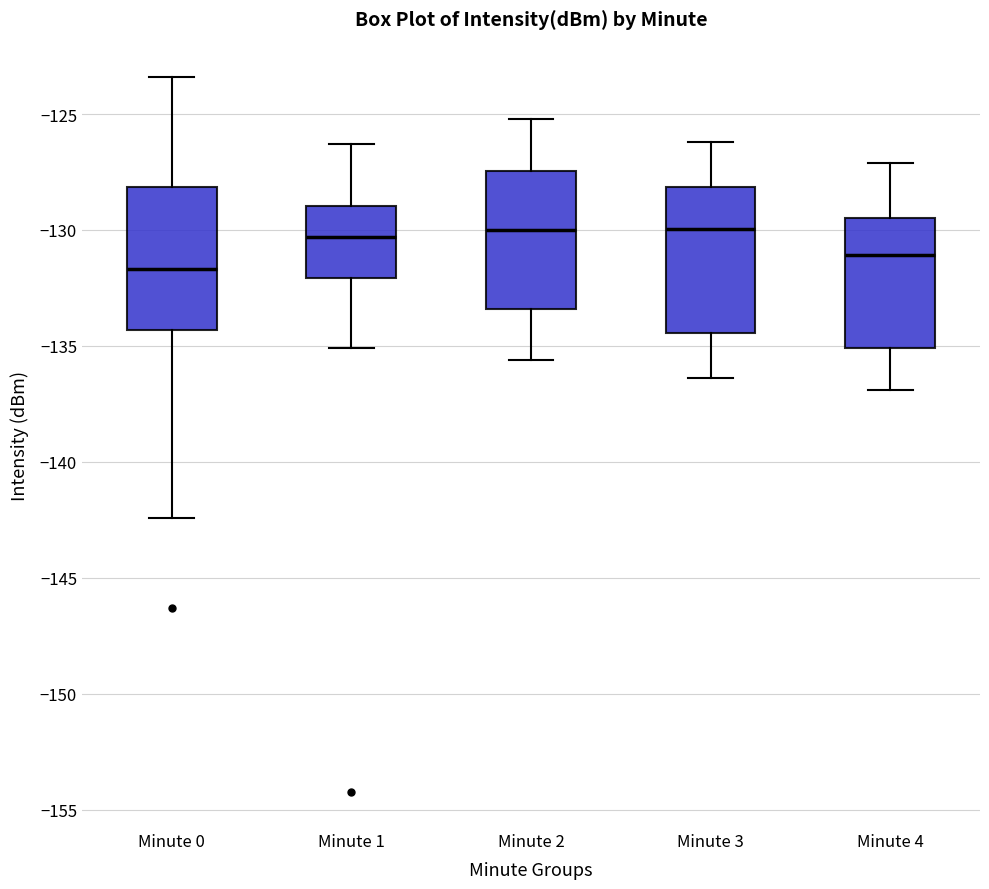

Which box's median line is the lowest?

Minute 0